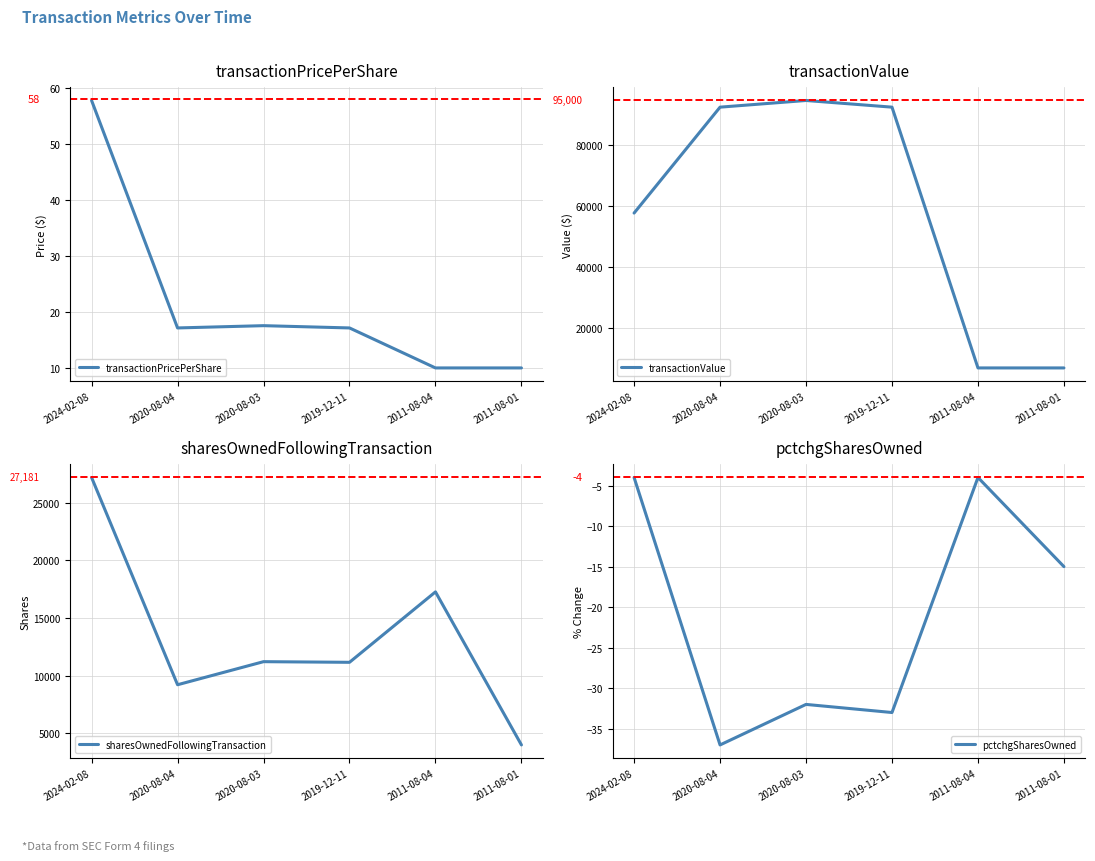

How many data points in transactionPricePerShare are above 17?

4